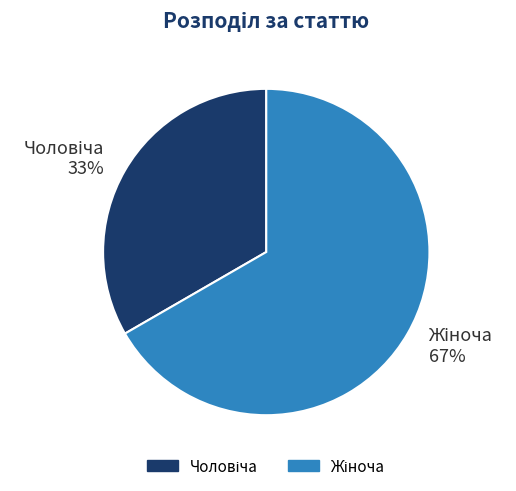

Does any single category account for the majority?

Yes